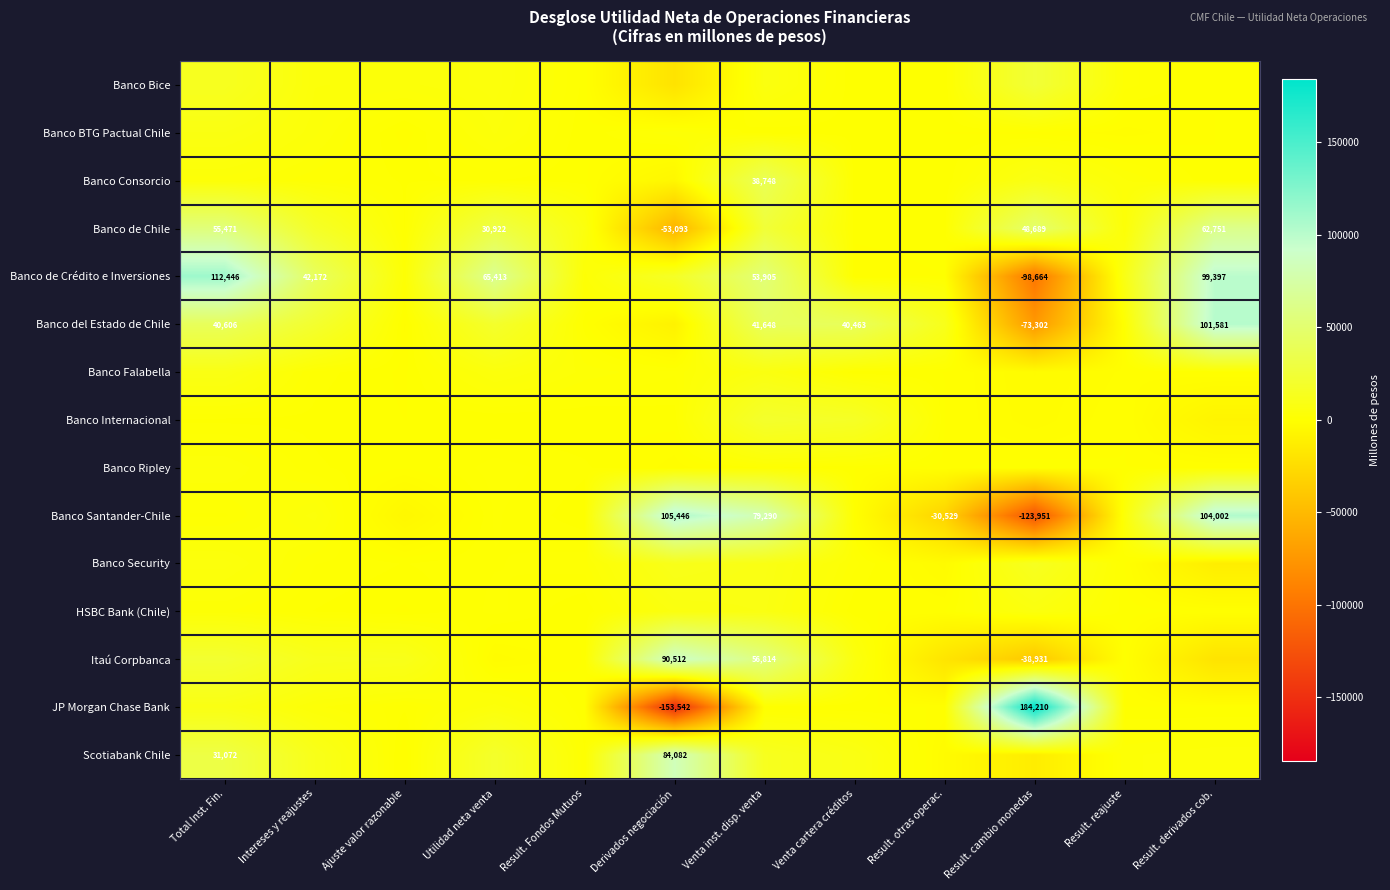

True or false: Banco de Crédito e Inversiones has a value of 65413 at Utilidad neta venta.

True